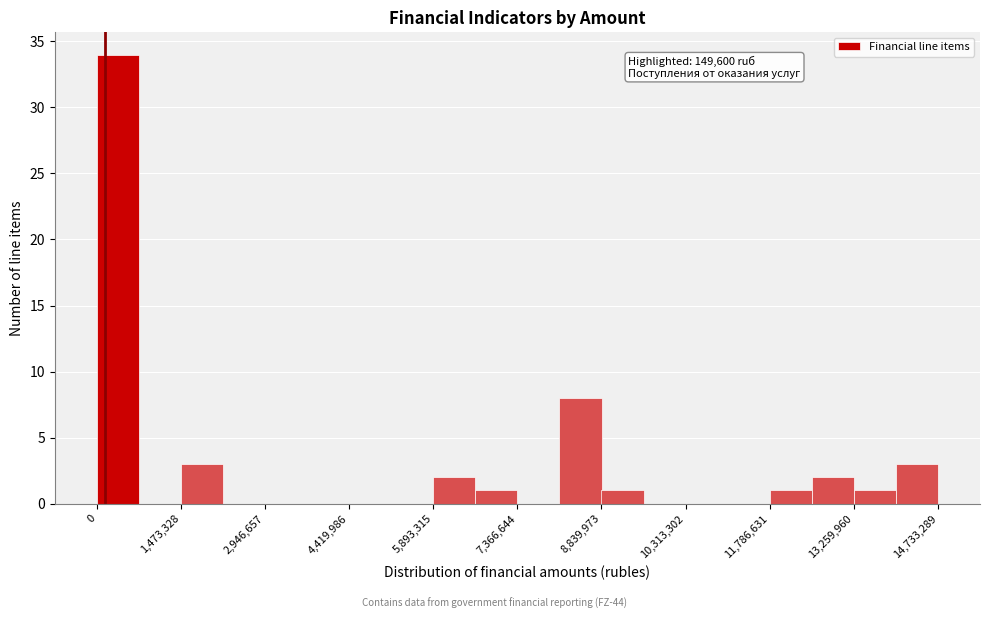

Read against the x-axis, roughly where is the centre of the tallest bar?

400000